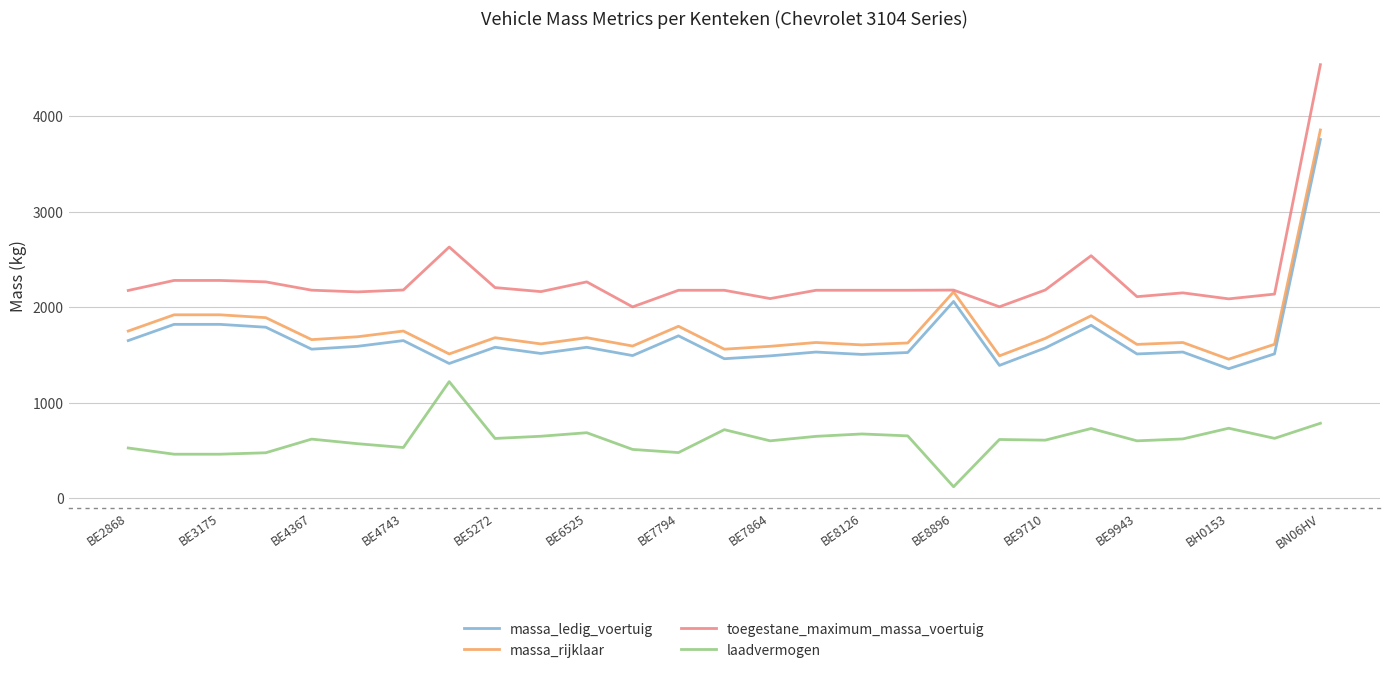

In massa_rijklaar, how many points are lower than both neighbors (excluding endpoints)?

9